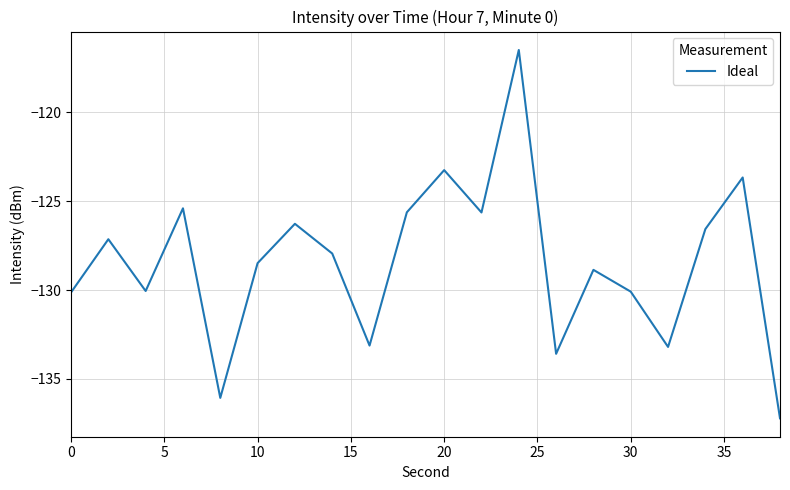

What is the smallest value displayed?

-137.2